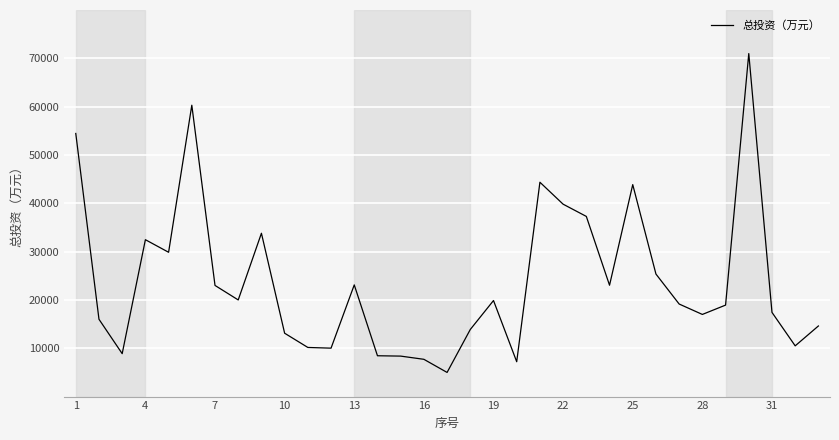

What is the difference between the maximum and minimum values?

65987